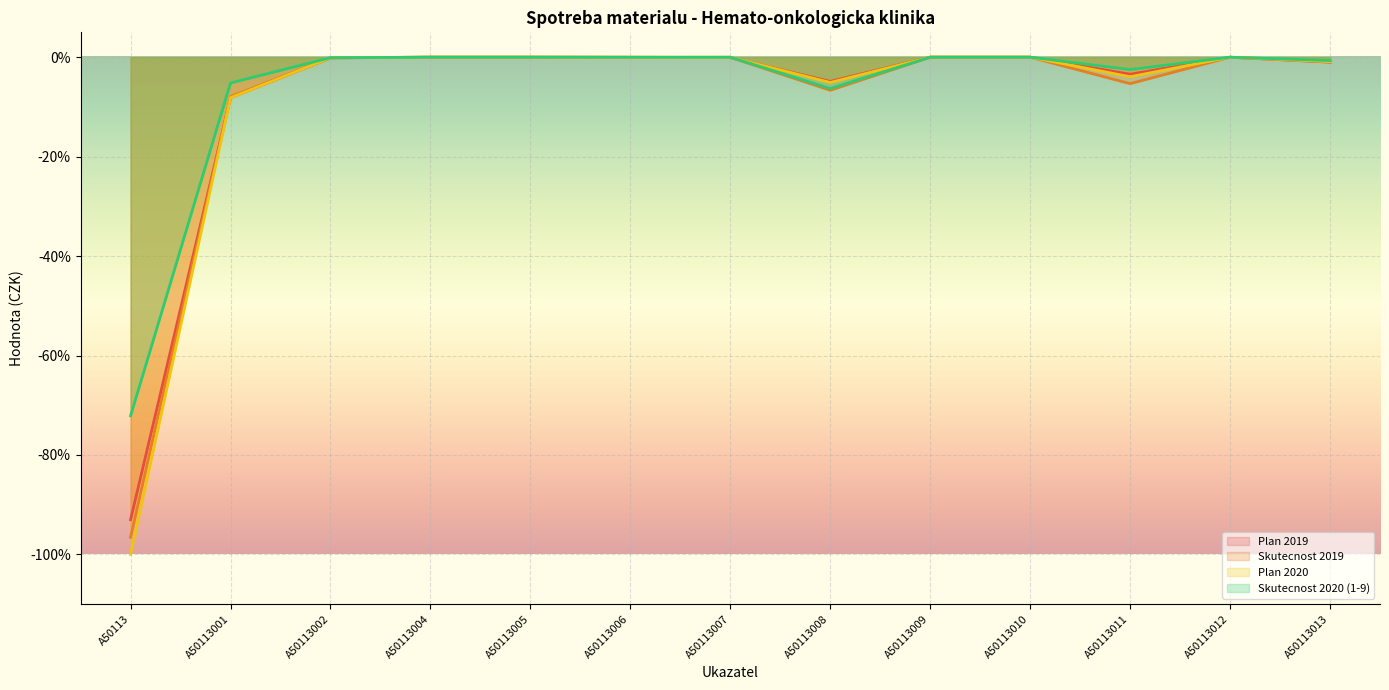

At which category is the sum across all series the highest?

A50113004